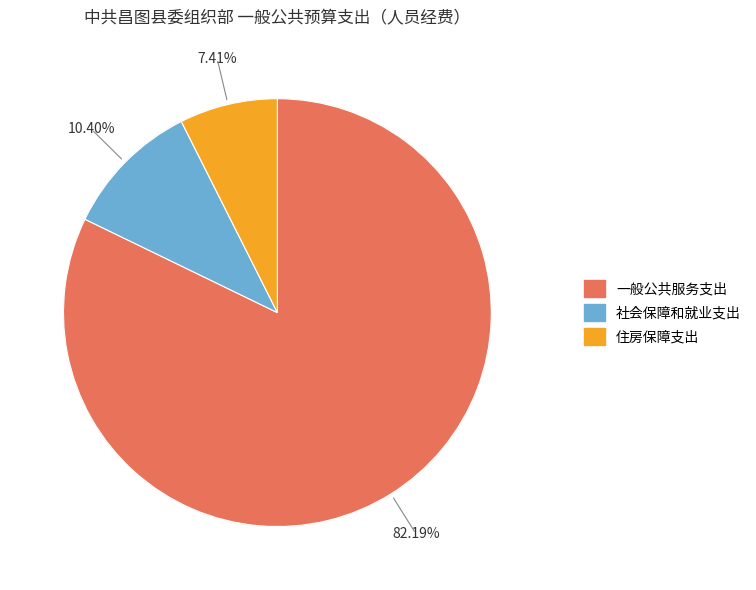

How many segments does this pie chart have?

3